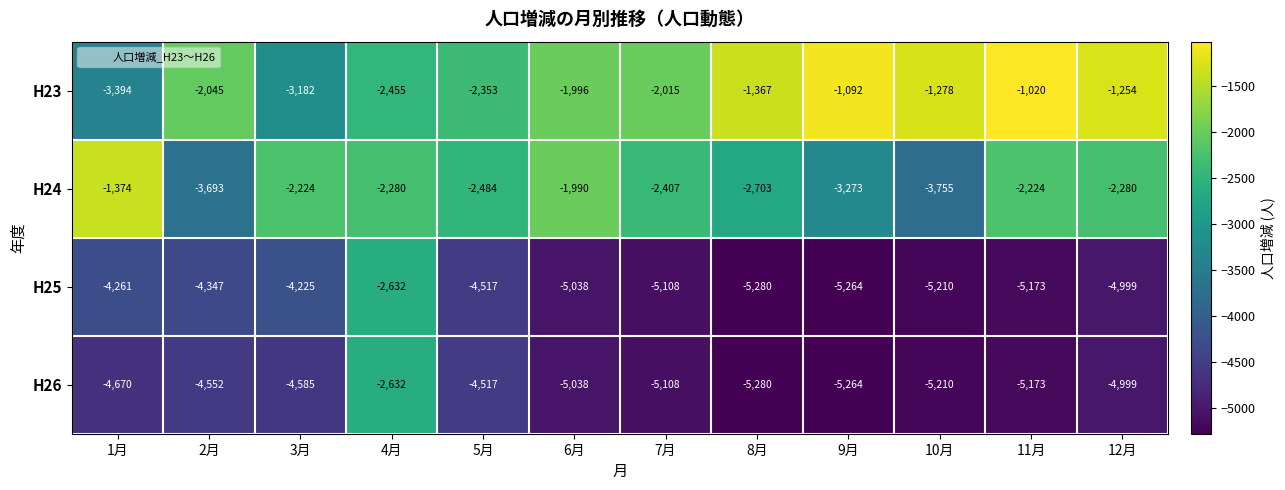

What is the sum of the H24 values at 3月 and 10月?

-5979